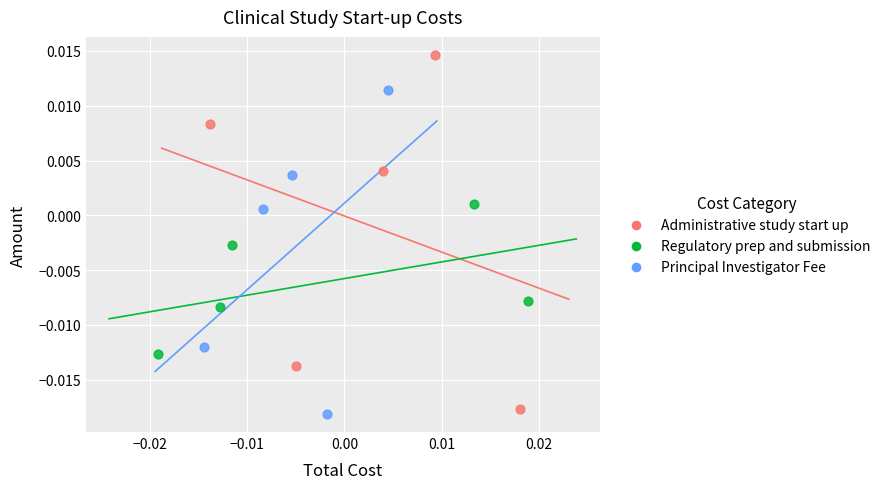

What are all the series names shown in the legend?

Administrative study start up, Regulatory prep and submission, Principal Investigator Fee